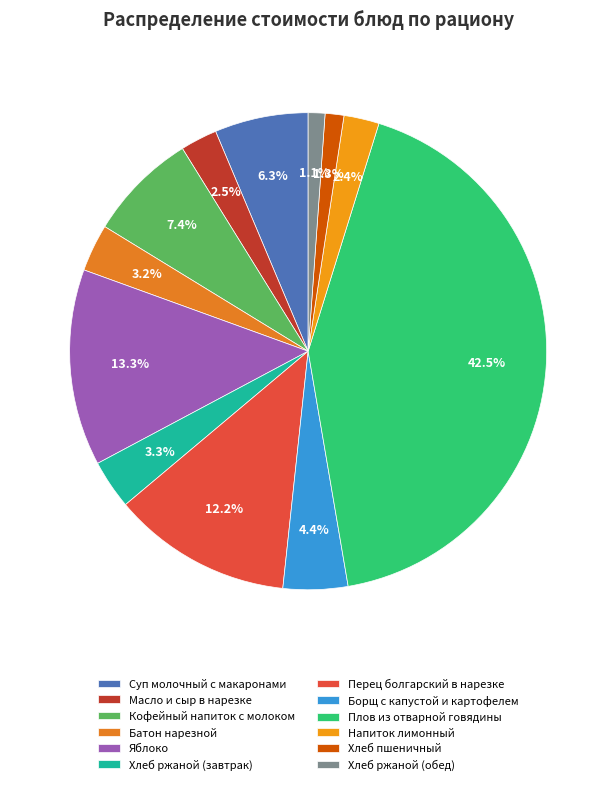

To the nearest percent, what portion does Хлеб ржаной (обед) represent?

1%